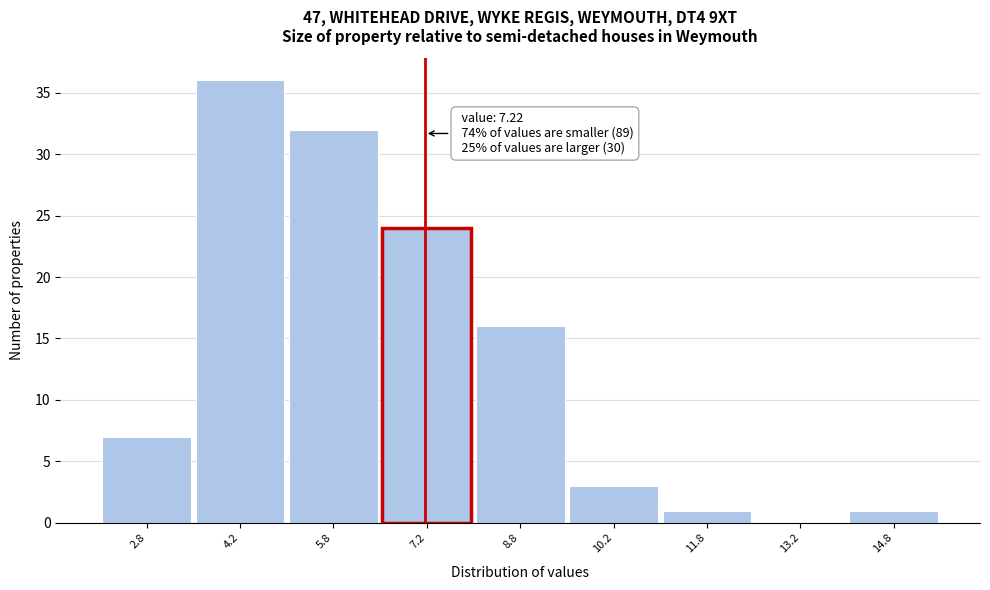

Which range on the x-axis has the tallest bar?

3.5 to 5.0